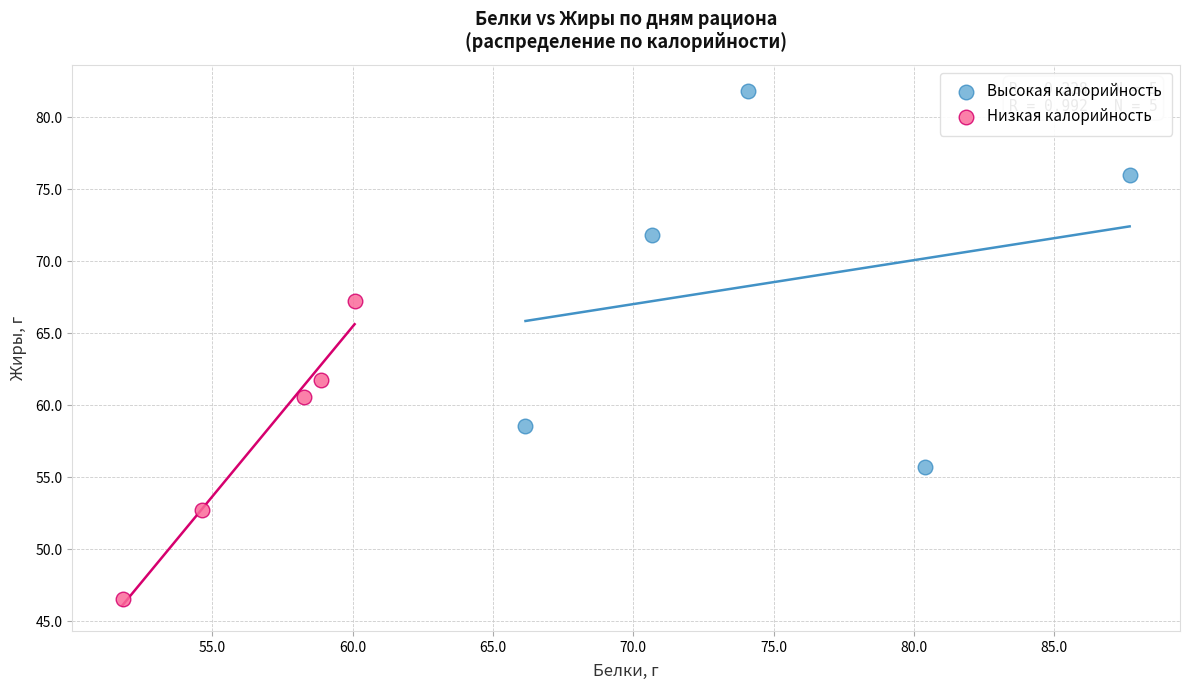

Which series reaches the maximum Y coordinate?

Высокая калорийность